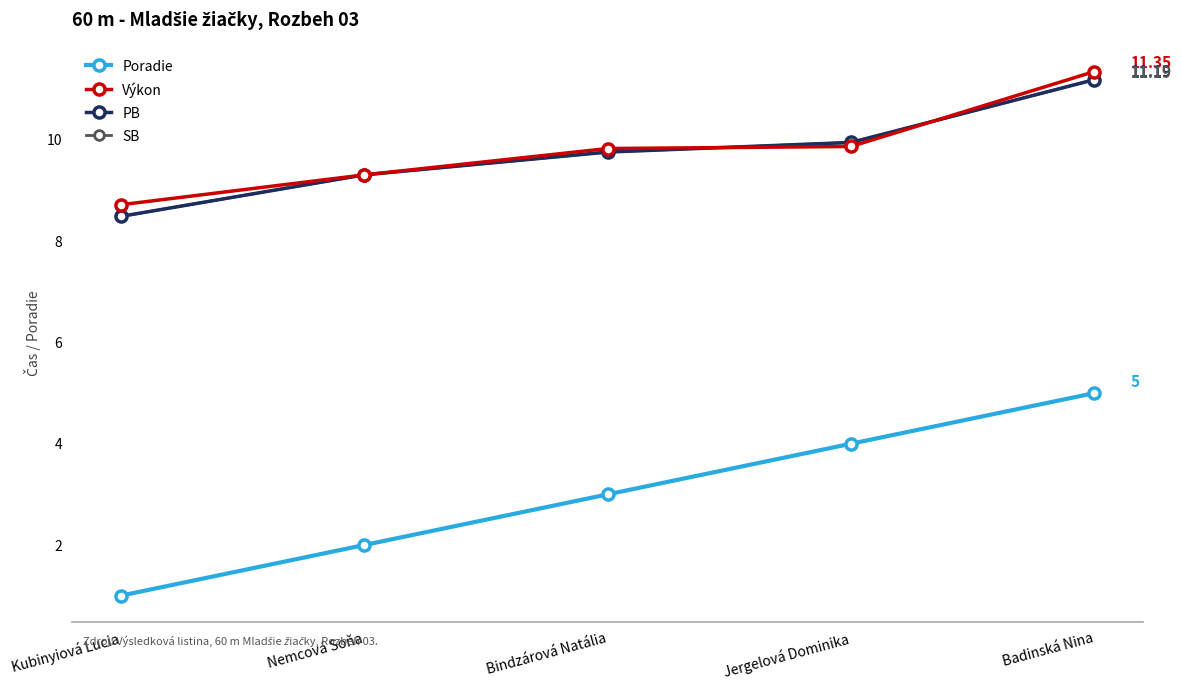

Is this an area chart (filled region under the line)?

No